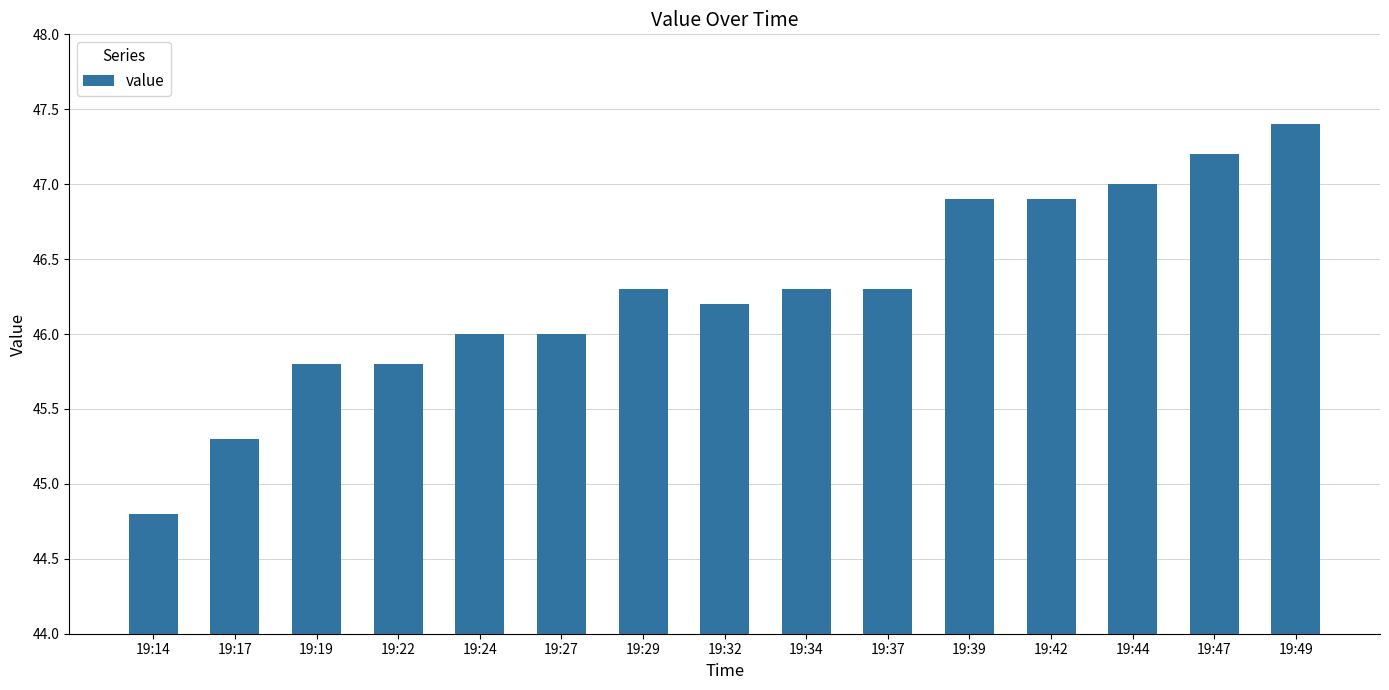

What is the approximate value at 19:14?

44.8